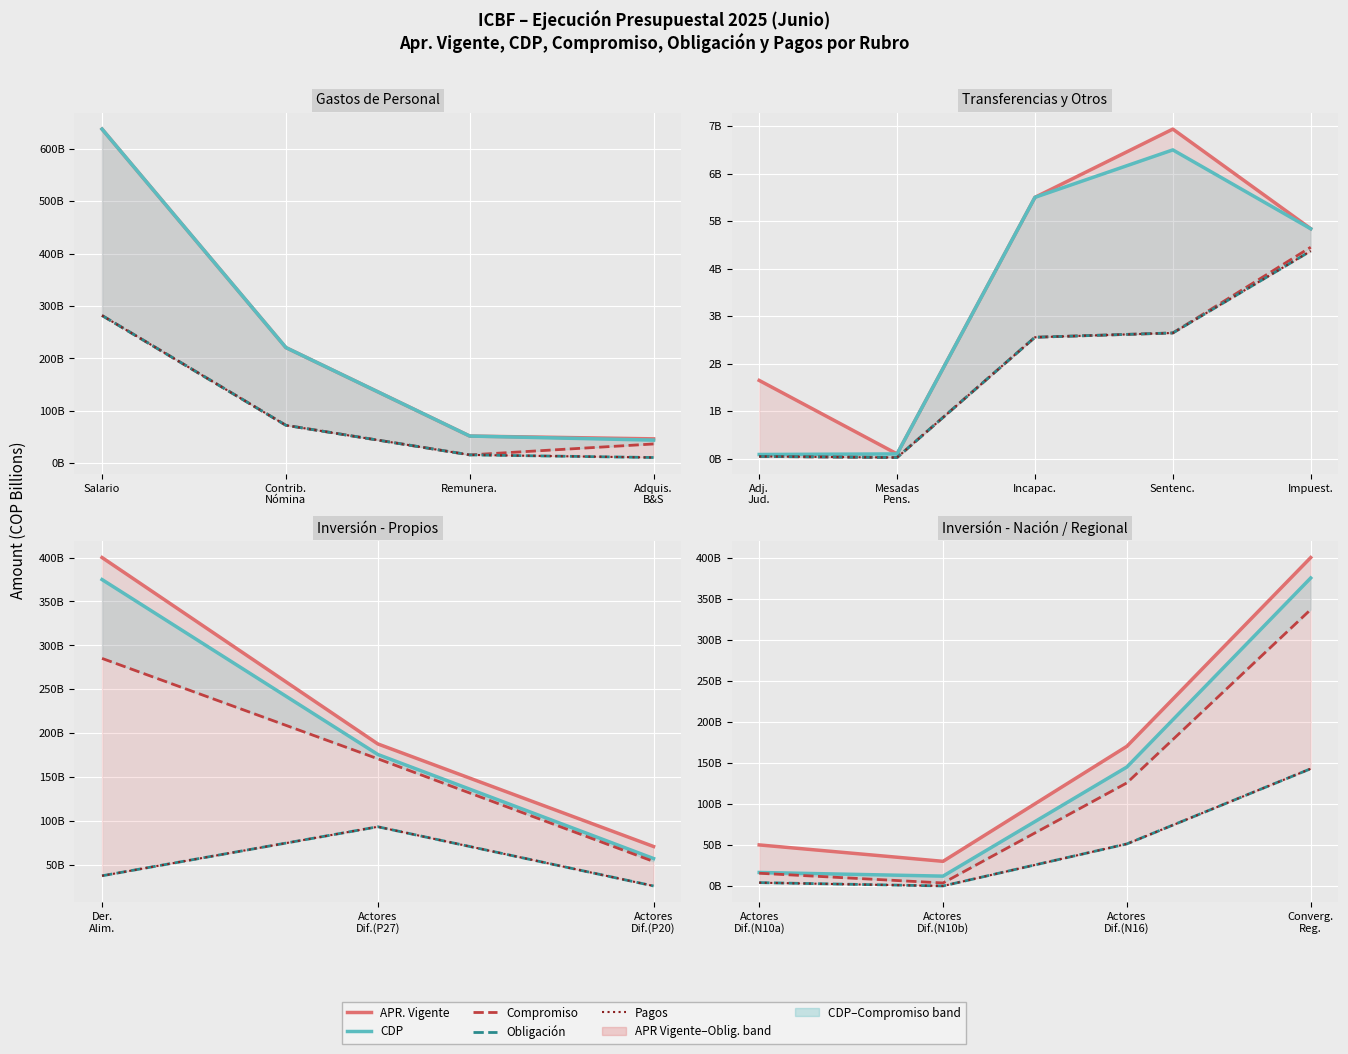

What is the difference between the maximum and minimum values in the Obligación series?

142762822288